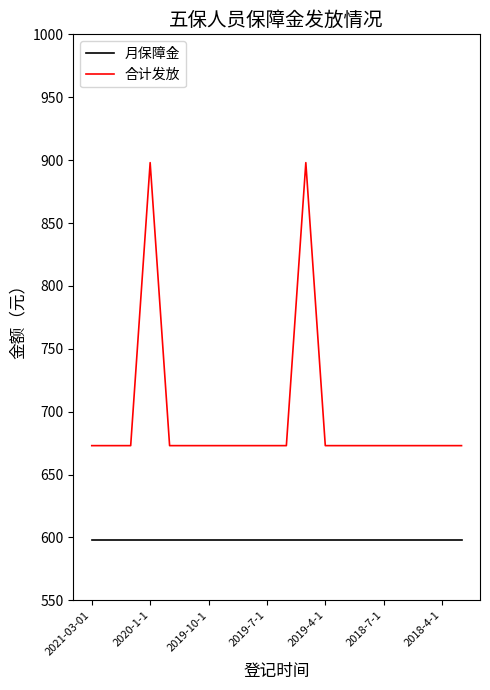

Does the chart display data point markers on the line(s)?

No